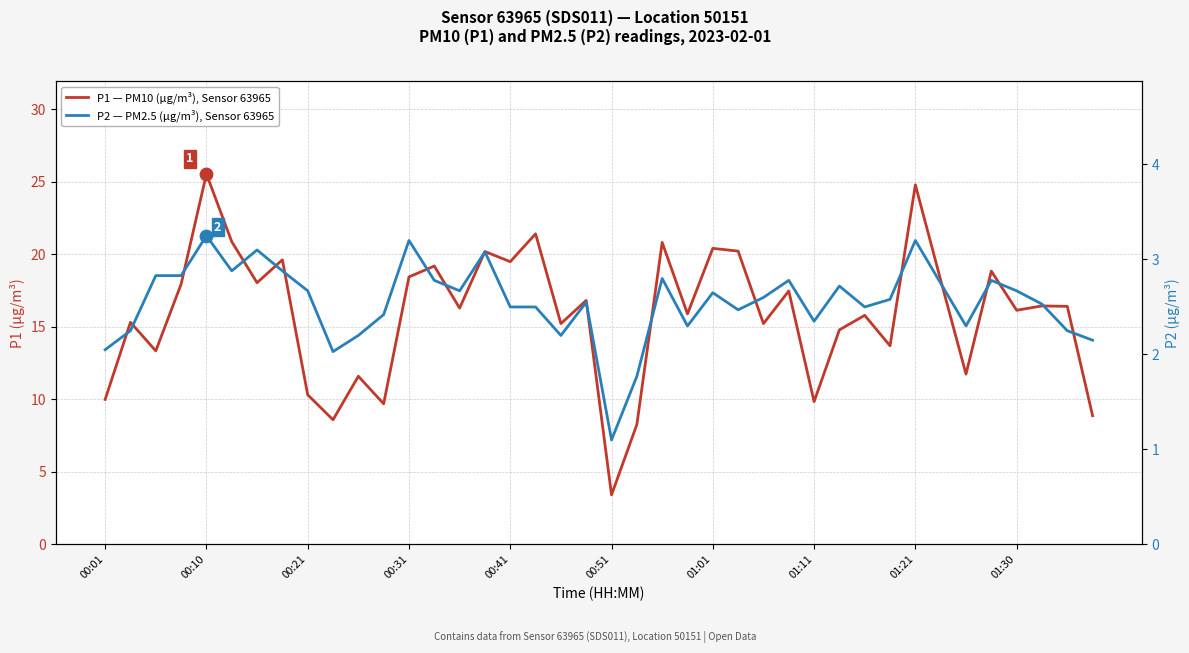

Is the value of P1 — PM10 (µg/m³), Sensor 63965 at 00:51 greater than the value of P2 — PM2.5 (µg/m³), Sensor 63965 at 01:30?

Yes